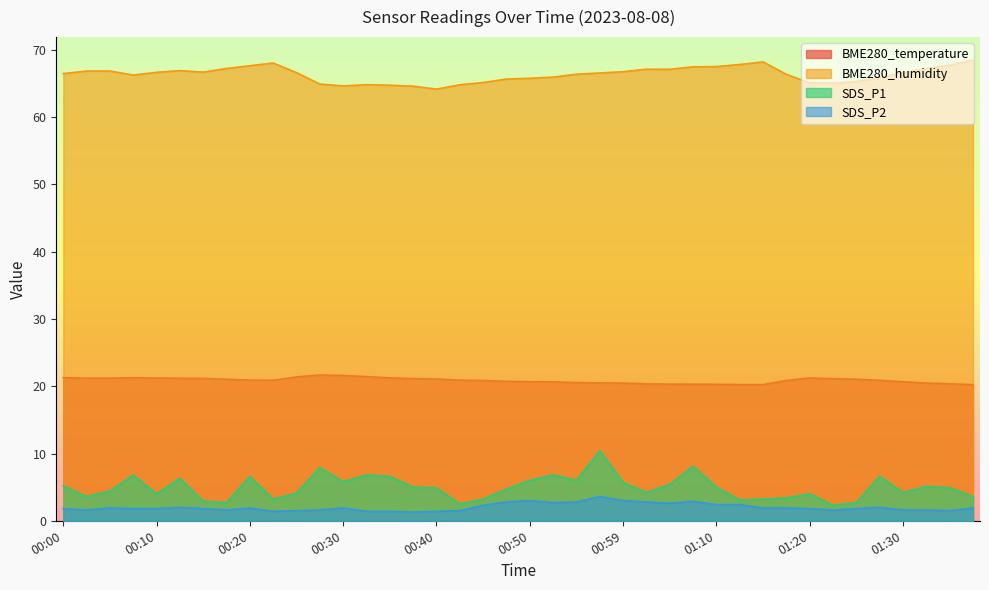

What is the sum of all BME280_humidity values?

2654.3